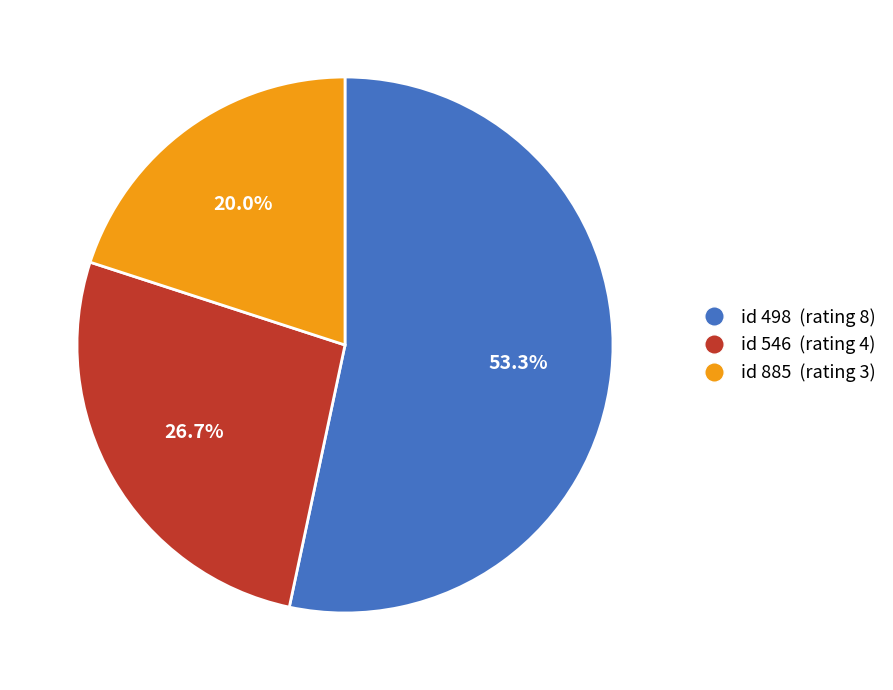

Is there a majority slice in this chart?

Yes